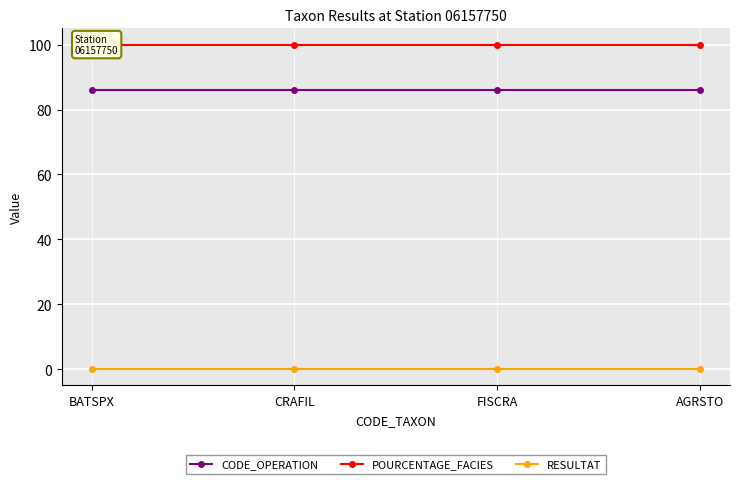

How many lines are shown in the chart?

3